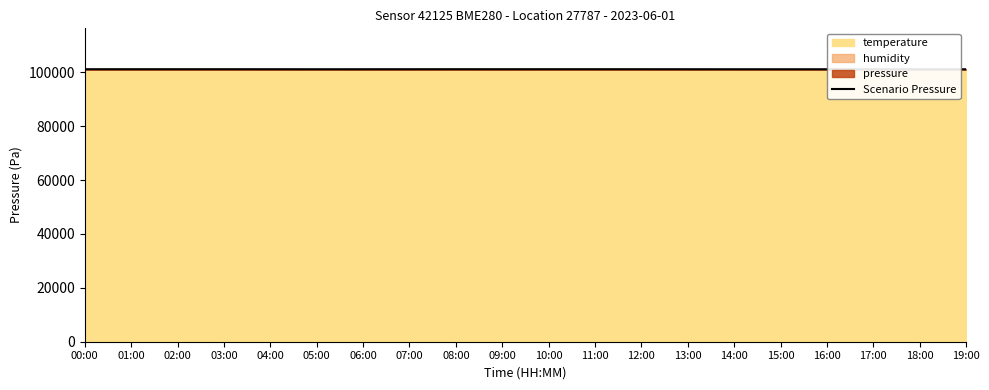

Read the value at 03:00.

101144.3